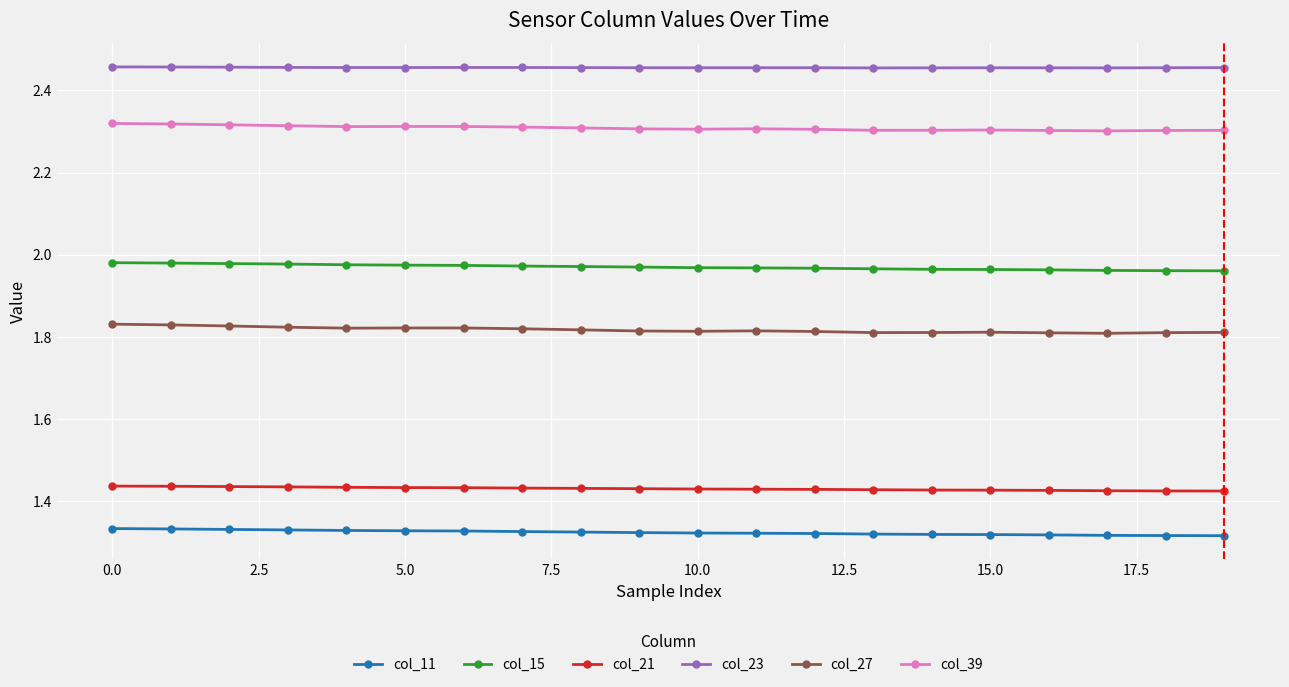

How many distinct data groups are displayed?

6